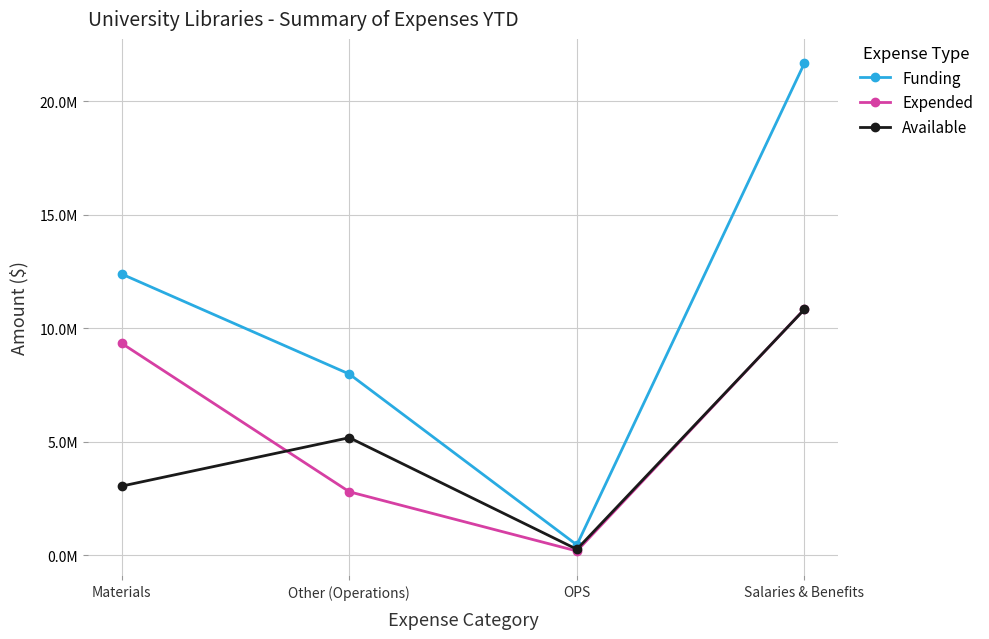

What are all the series names shown in the legend?

Funding, Expended, Available